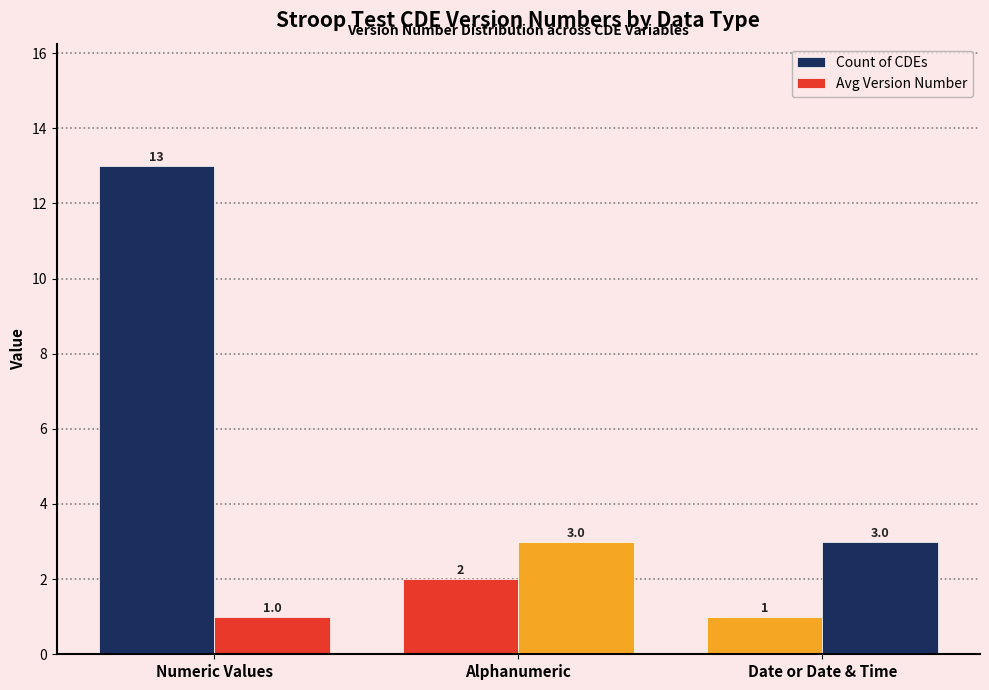

What is the value of the Avg Version Number bar at the 2nd from the left?

3